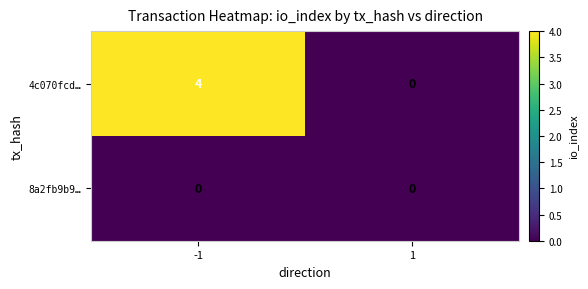

The 4c070fcd… series shows 2 at 1. True or false?

False